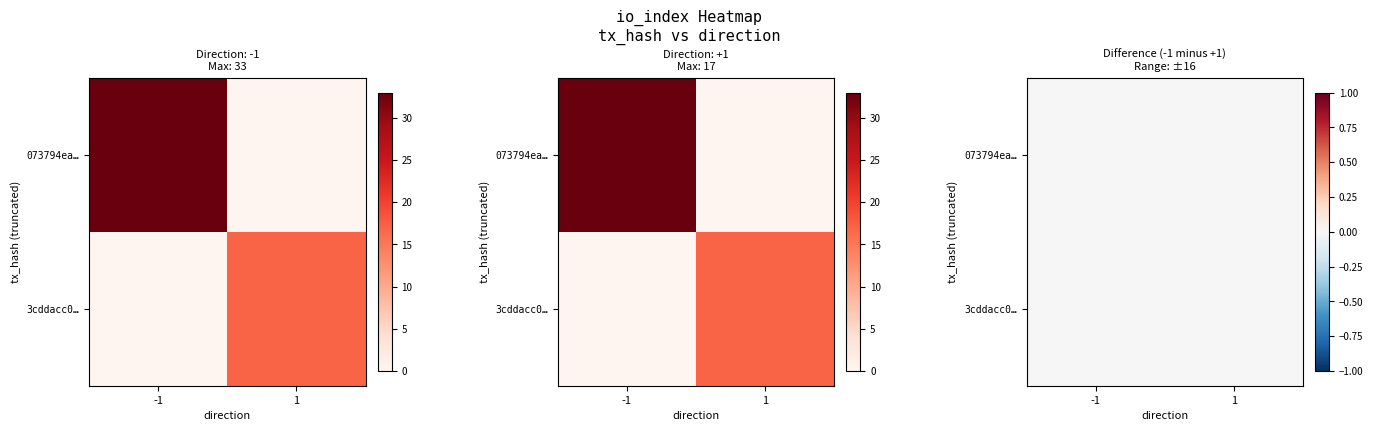

What is the average value of the 073794ea5f6f39ae151a1577e2ff75d7cff650d series?

16